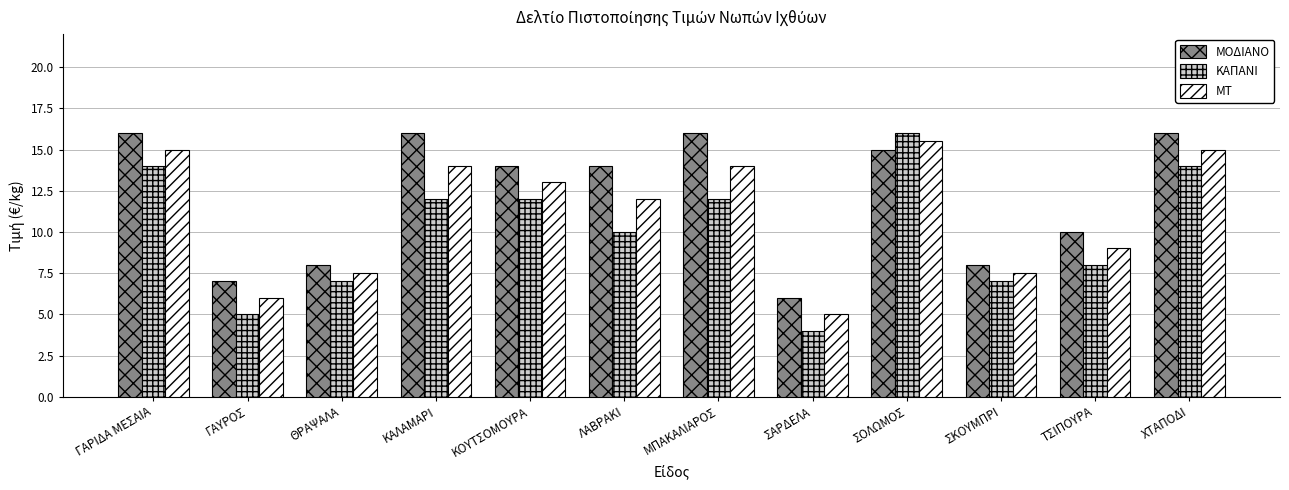

Reading right to left, list all the values displayed in this chart.

ΜΟΔΙΑΝΟ: 16.0	10.0	8.0	15.0	6.0	16.0	14.0	14.0	16.0	8.0	7.0	16.0
ΚΑΠΑΝΙ: 14.0	8.0	7.0	16.0	4.0	12.0	10.0	12.0	12.0	7.0	5.0	14.0
ΜΤ: 15.0	9.0	7.5	15.5	5.0	14.0	12.0	13.0	14.0	7.5	6.0	15.0